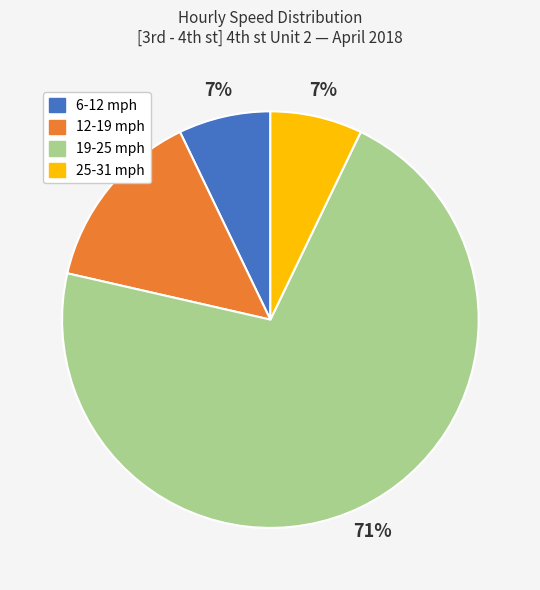

Is there a majority slice in this chart?

Yes